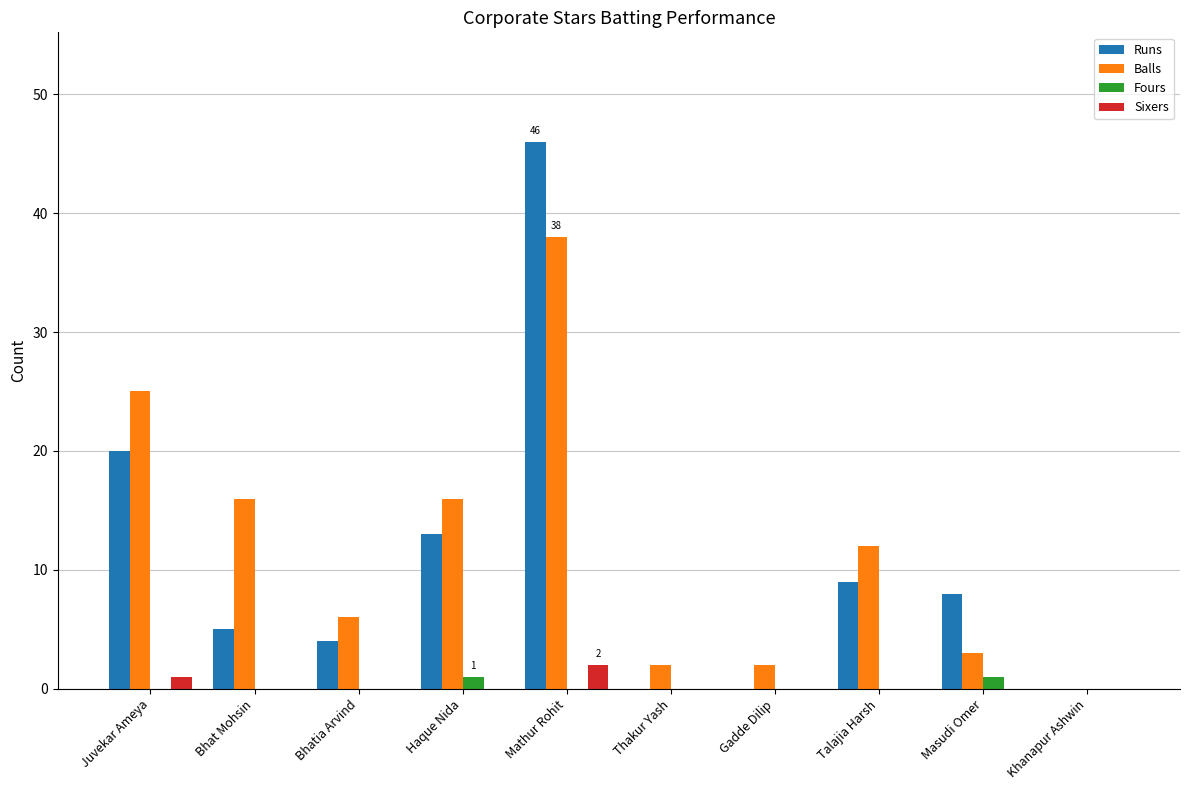

What is the sum of all Balls values?

120